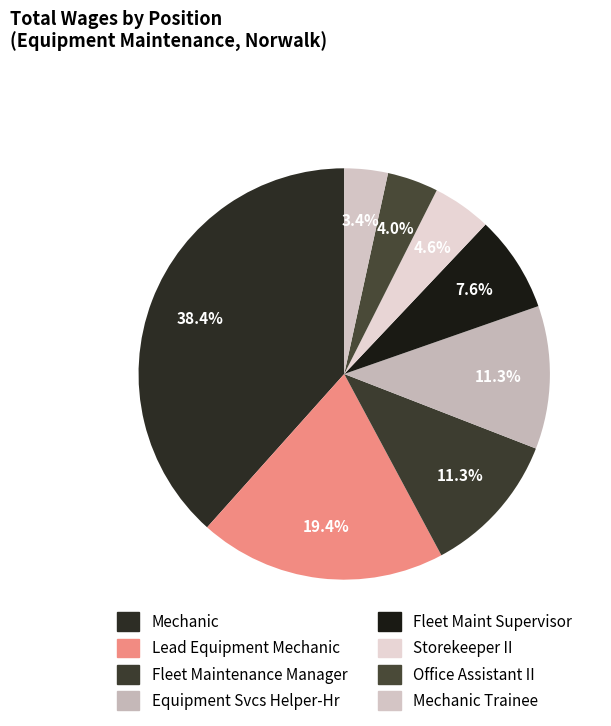

Which category has the smallest portion of the pie?

Mechanic Trainee